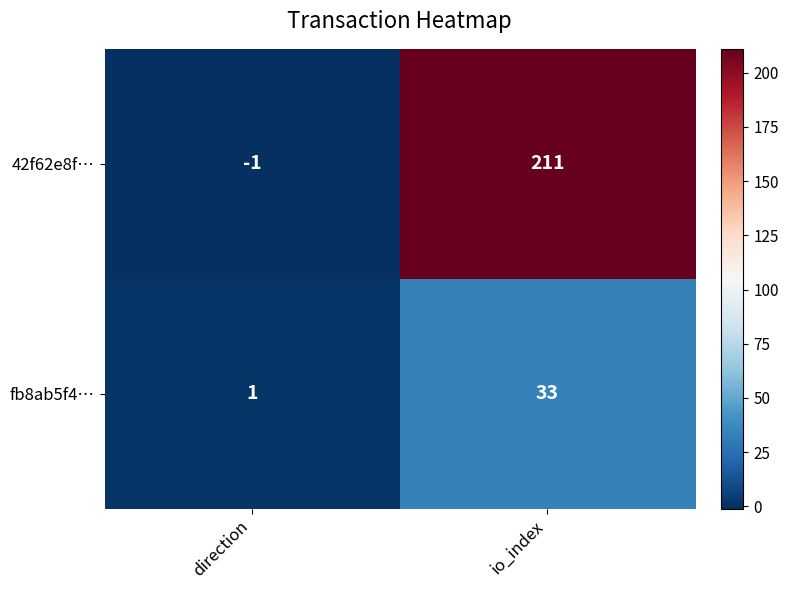

Rank the series at direction from lowest to highest value.

42f62e8f…, fb8ab5f4…